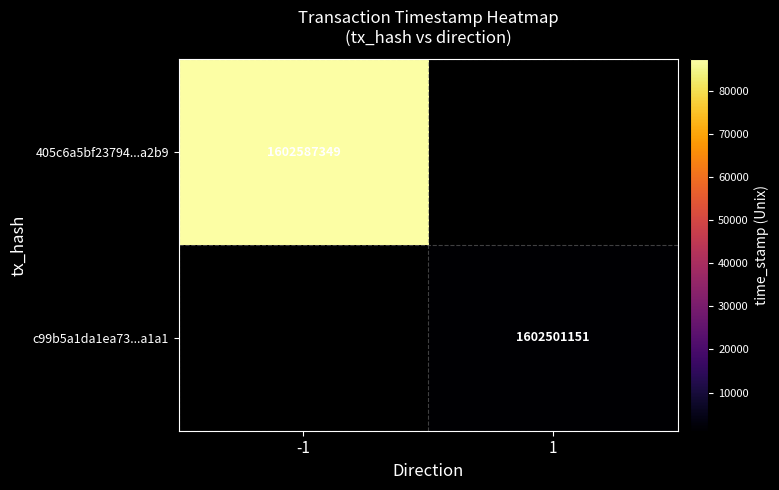

At which category does the chart reach its peak across all series?

-1